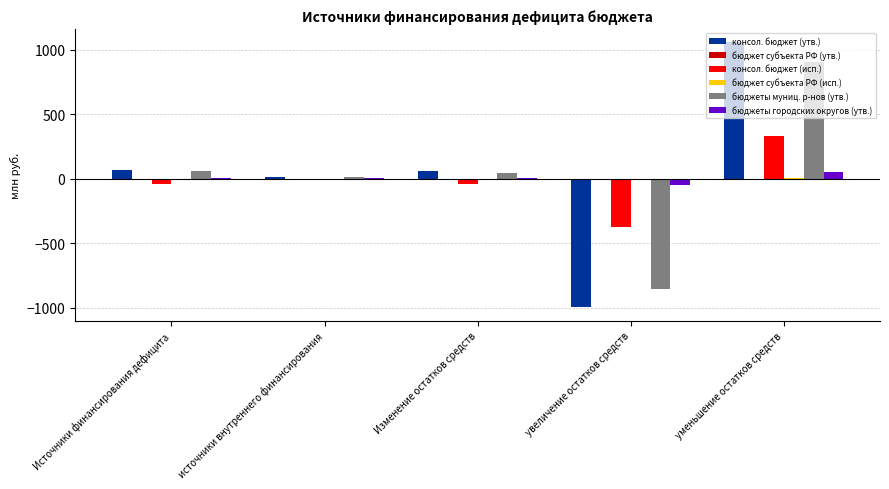

True or false: консол. бюджет (утв.) has a value of 1055.9 at уменьшение остатков средств.

True